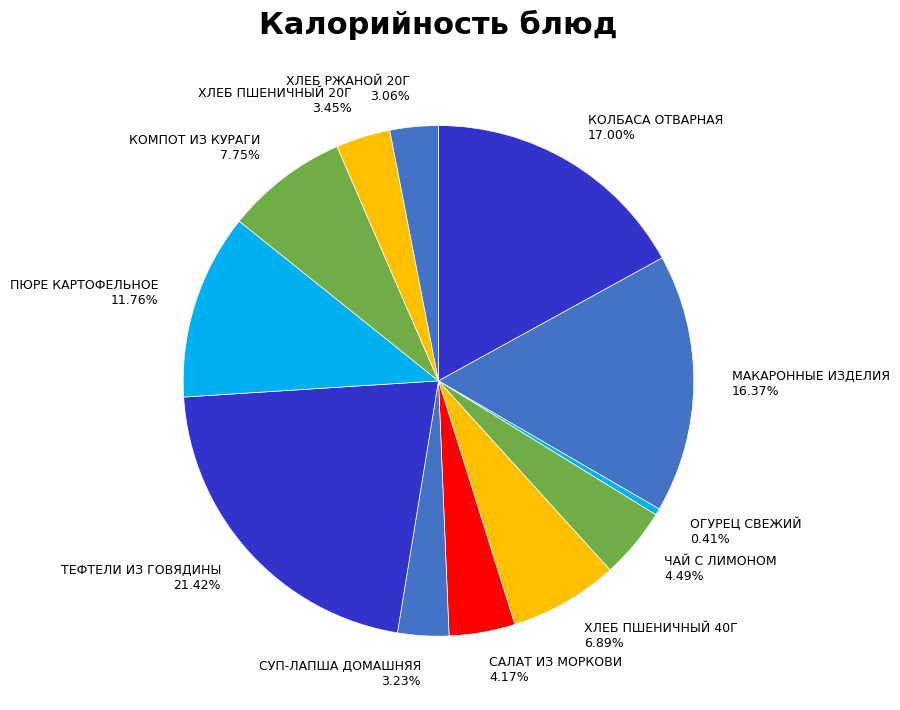

To the nearest percent, what is the average slice percentage?

8%